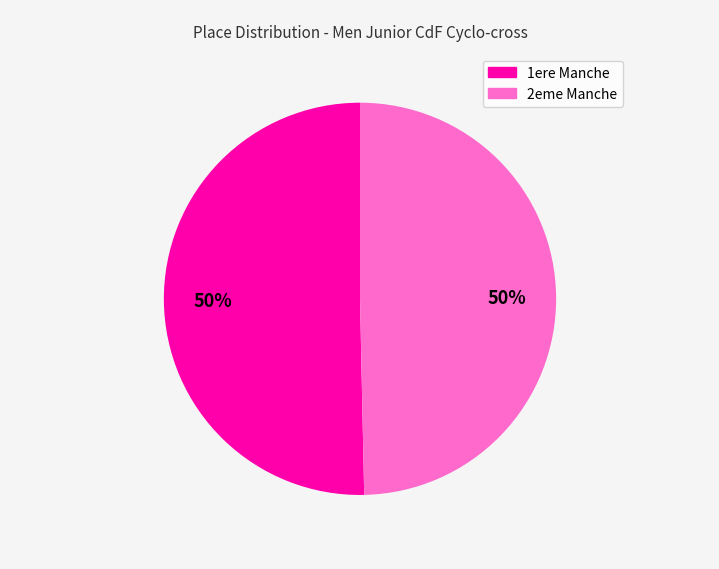

To the nearest percent, what is the average slice percentage?

50%